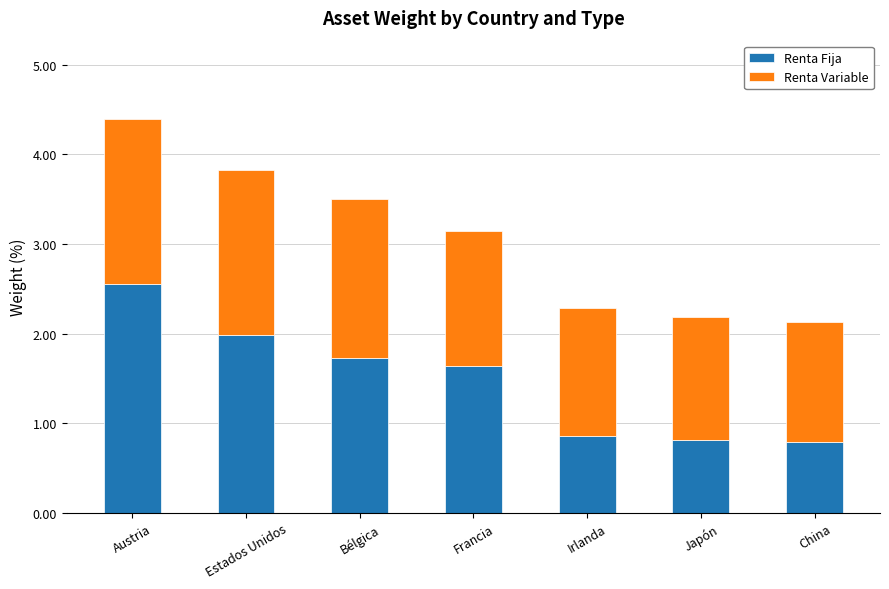

The Renta Fija series shows 0.9 at Francia. True or false?

False